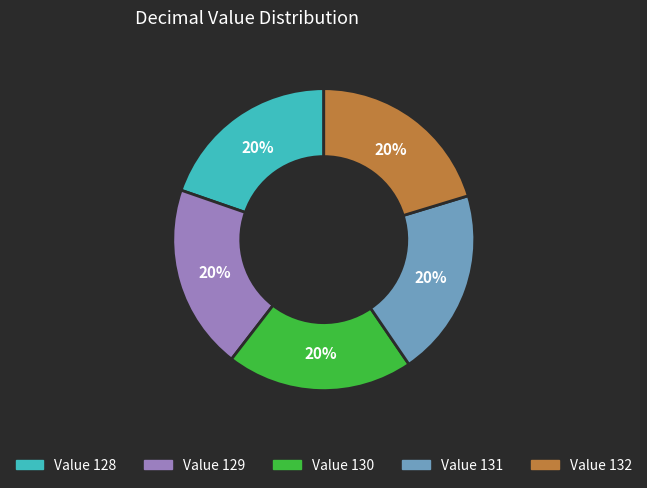

To the nearest percent, what is the average slice percentage?

20%